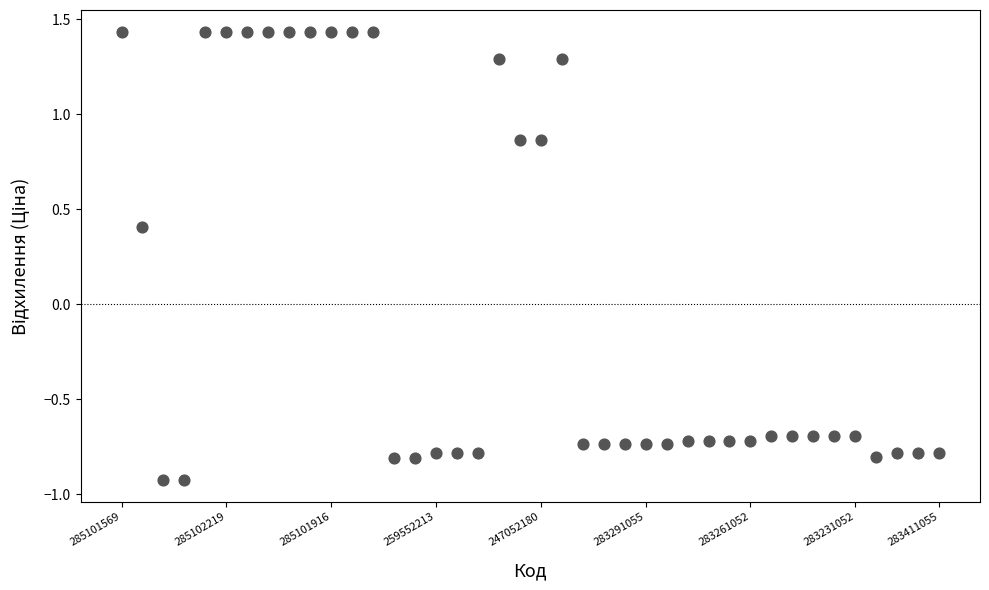

What Y value in the scatter plot is closest to 0?

0.4